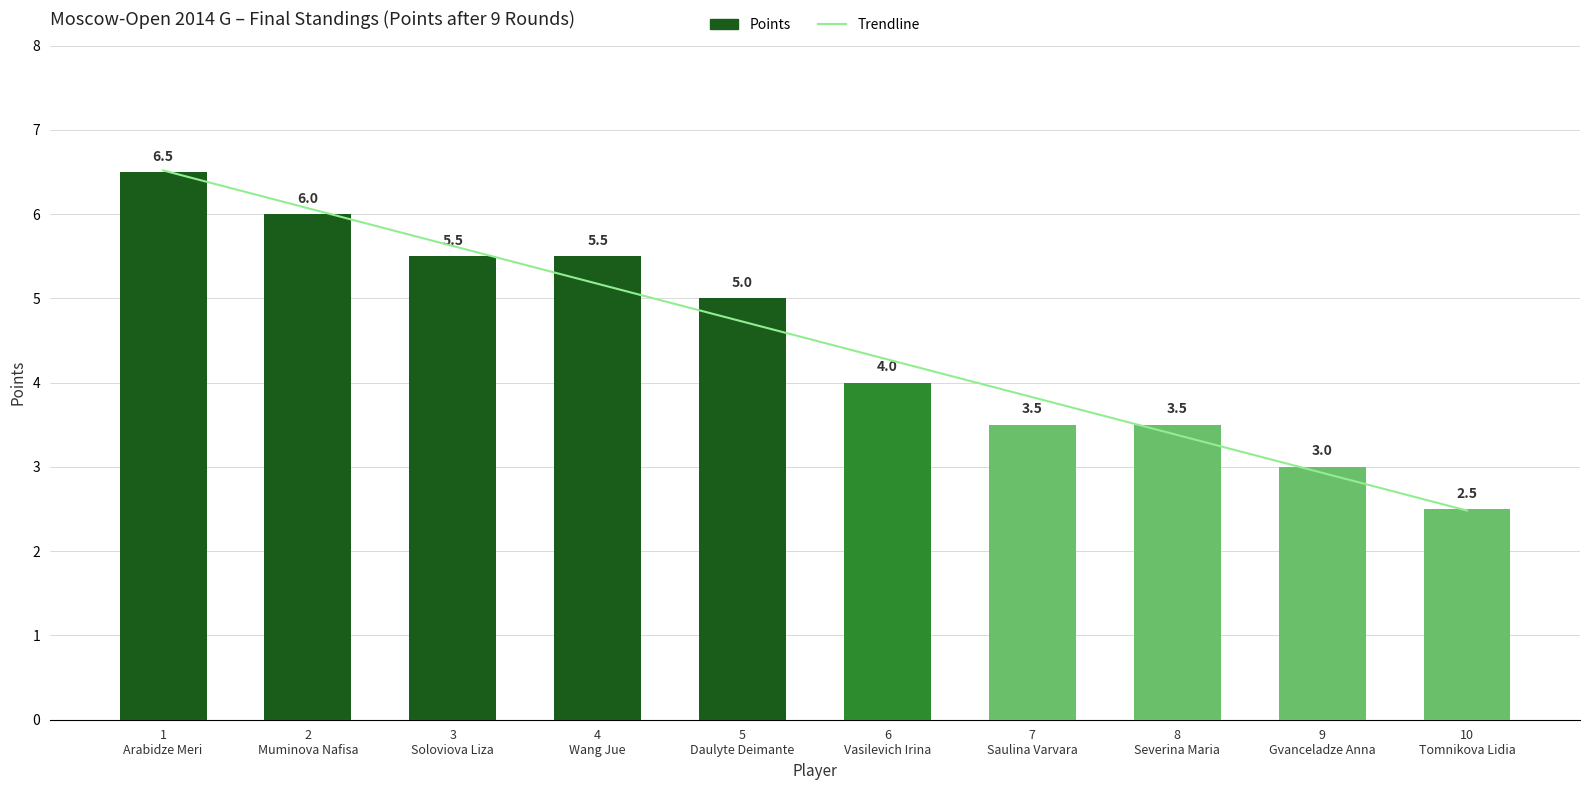

Reading right to left, list all the values displayed in this chart.

Trendline: 2.5	2.9	3.4	3.8	4.3	4.7	5.2	5.6	6.1	6.5
Points: 2.5	3.0	3.5	3.5	4.0	5.0	5.5	5.5	6.0	6.5